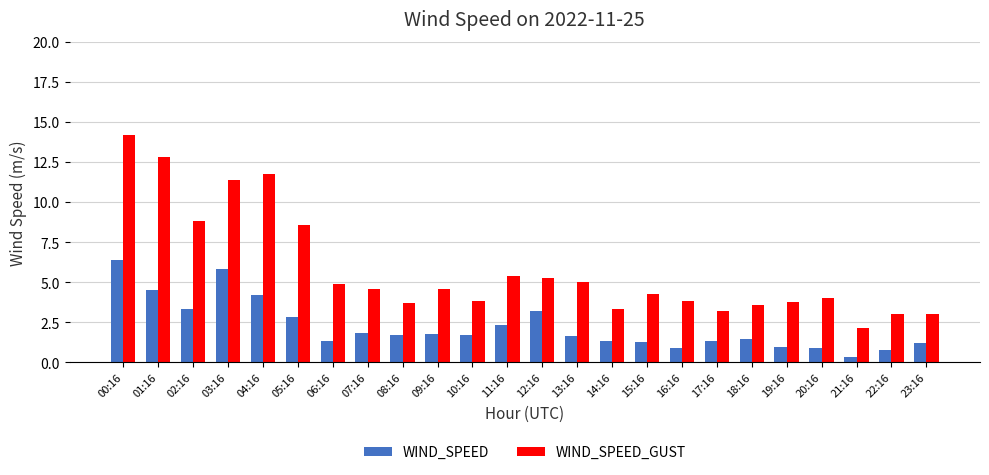

How many series are shown in this chart?

2